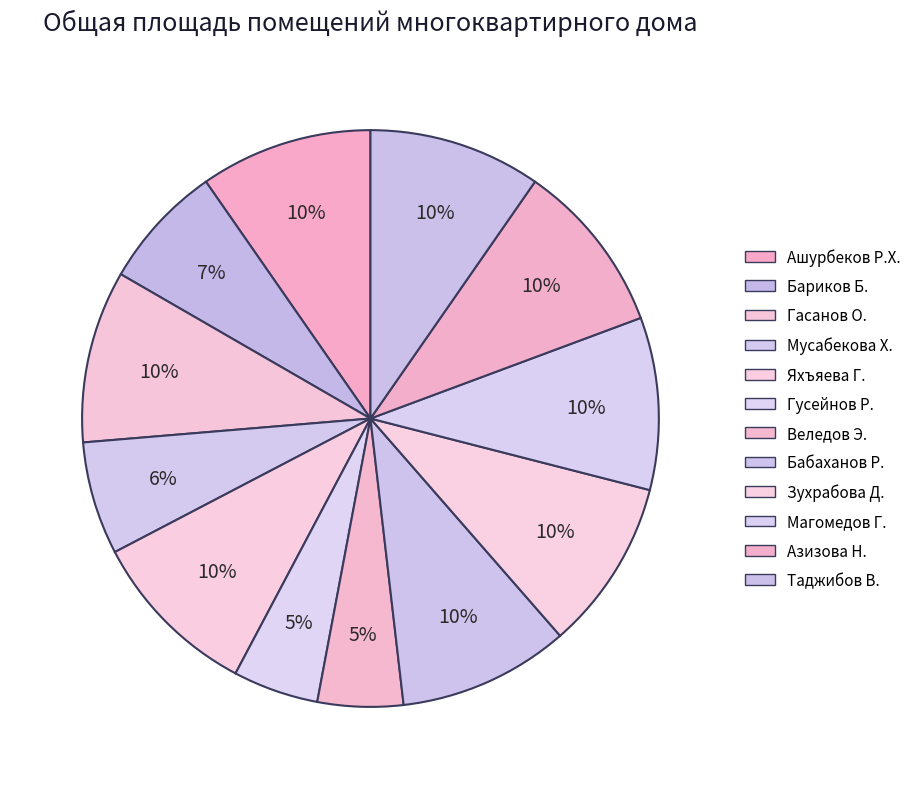

Rank the categories by value from highest to lowest.

Ашурбеков Р.Х., Гасанов О., Магомедов Г., Азизова Н., Таджибов В., Яхъяева Г., Бабаханов Р., Зухрабова Д., Бариков Б., Мусабекова Х., Гусейнов Р., Веледов Э.